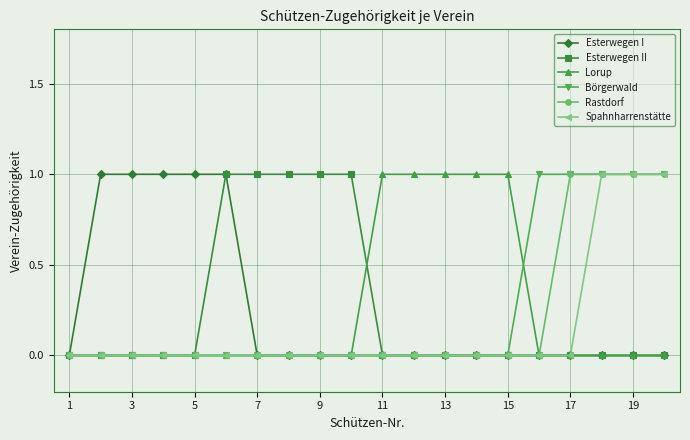

What is the value of the Esterwegen II point at the 10th from the left?

1